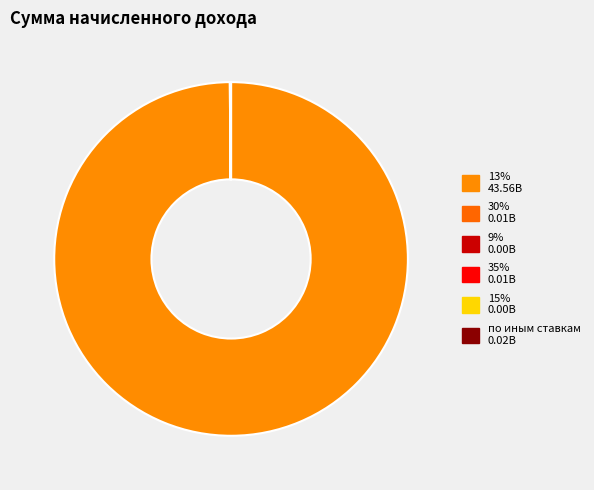

Does any single category account for the majority?

Yes